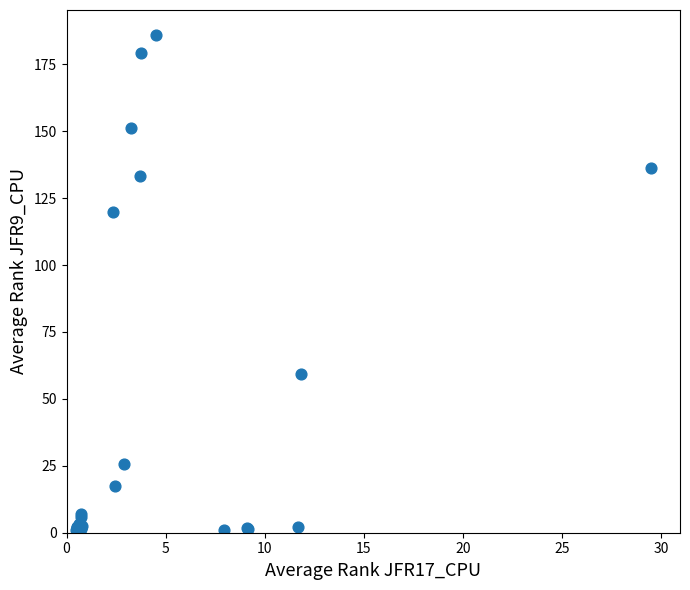

What Y value in the scatter plot is closest to 93?

119.7